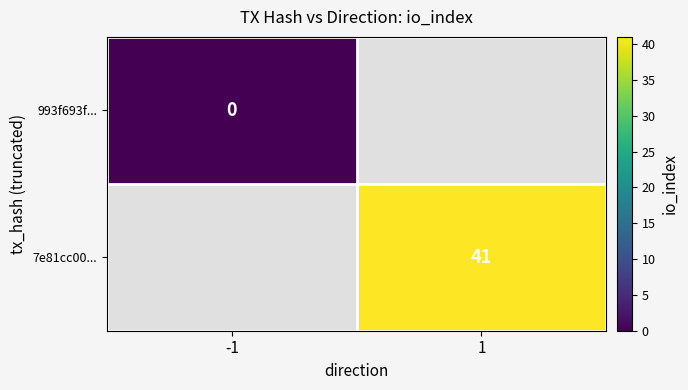

The value of 993f693f... at -1 is 0.0. True or false?

True